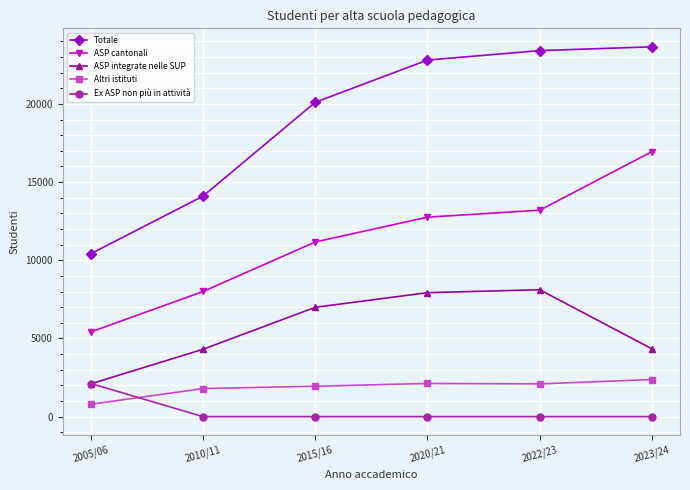

True or false: ASP cantonali has a value of 20994 at 2022/23.

False